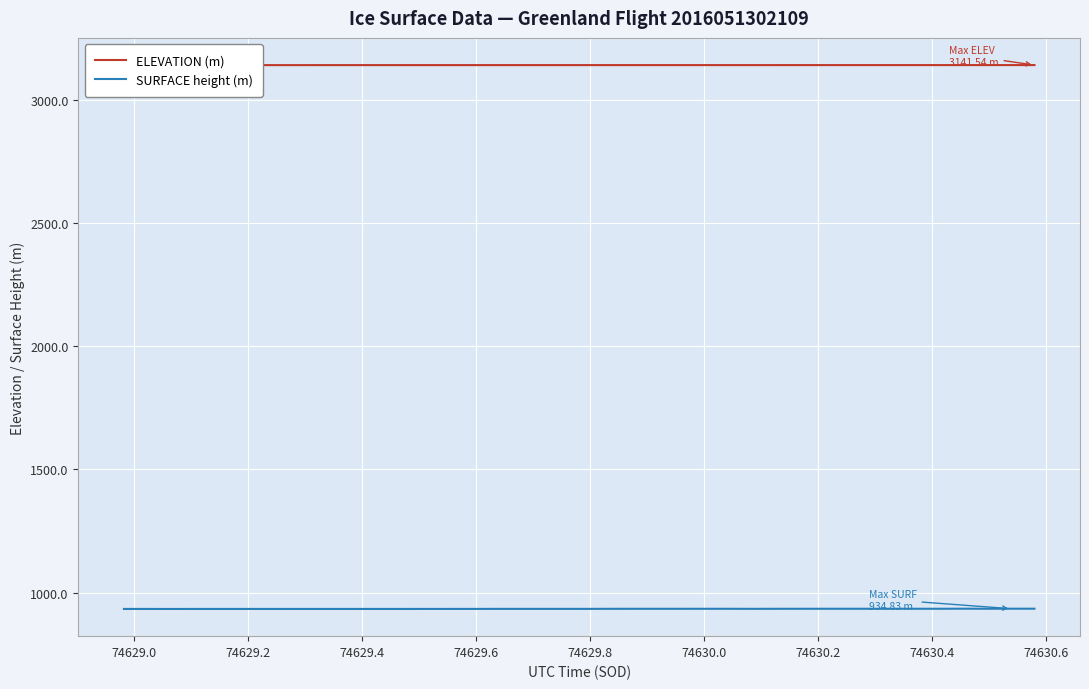

What is the highest value of the SURFACE height (m) series?

934.8